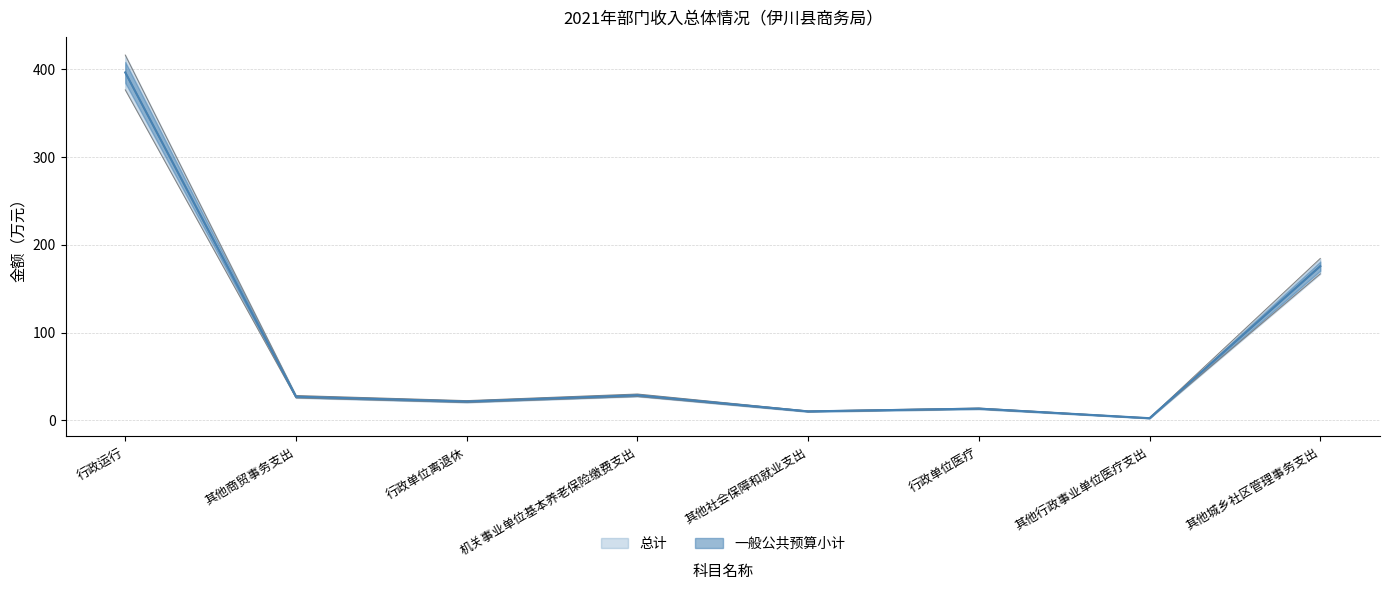

Between 其他商贸事务支出 and 其他行政事业单位医疗支出, which series saw the biggest shift?

一般公共预算小计